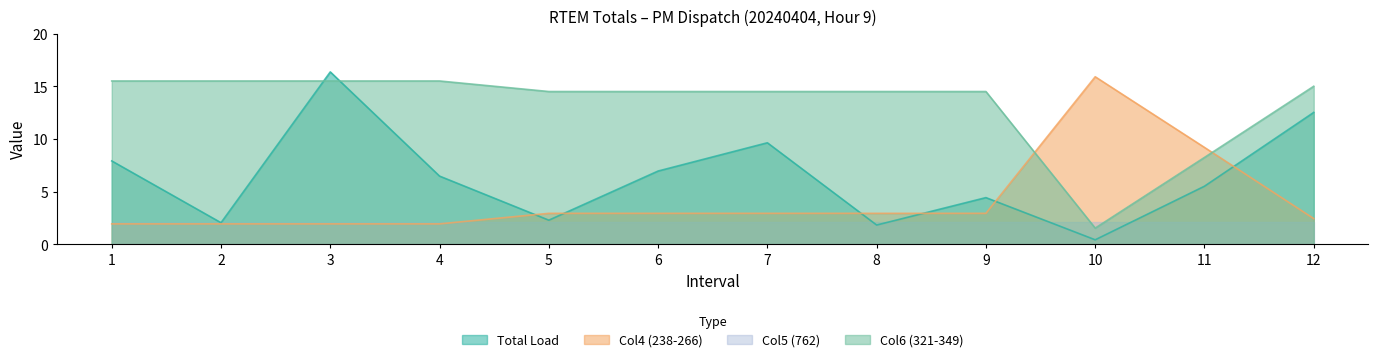

Where do Col4 (238-266) and Col6 (321-349) first cross each other?

9 and 10